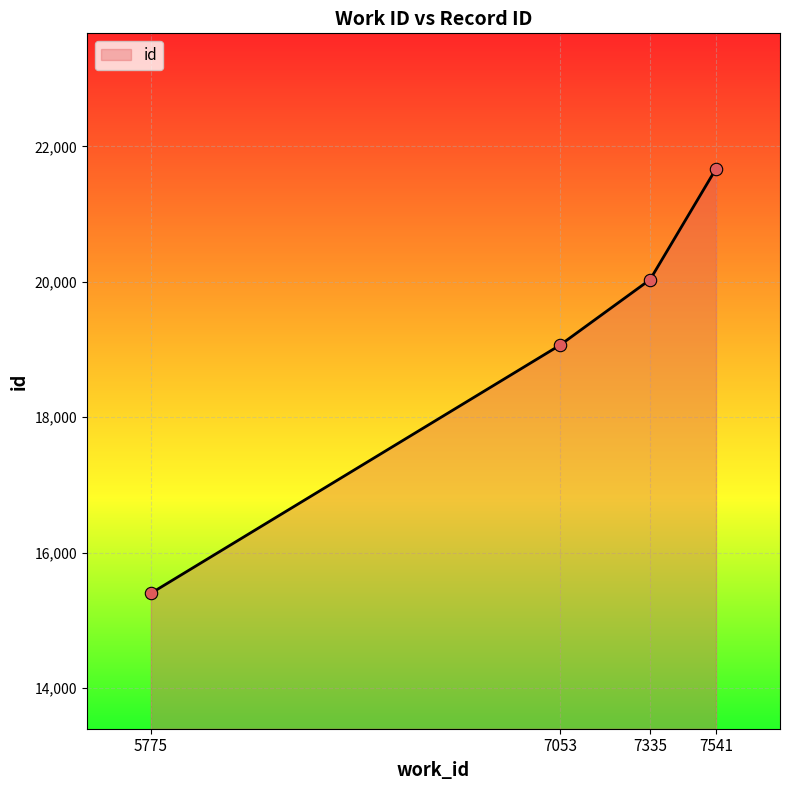

Which has a higher value, 7335 or 7541?

7541